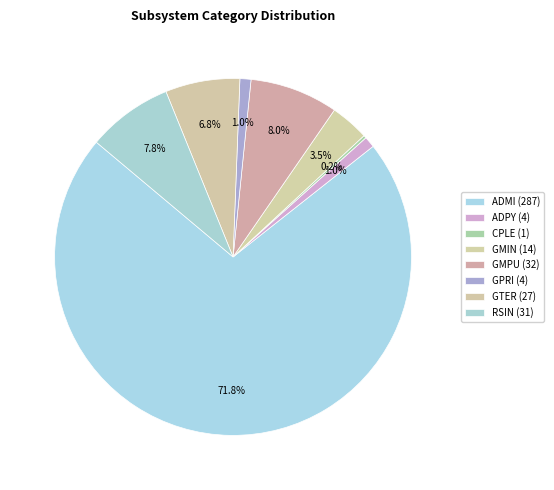

How much of the chart is everything except CPLE?

99.8%